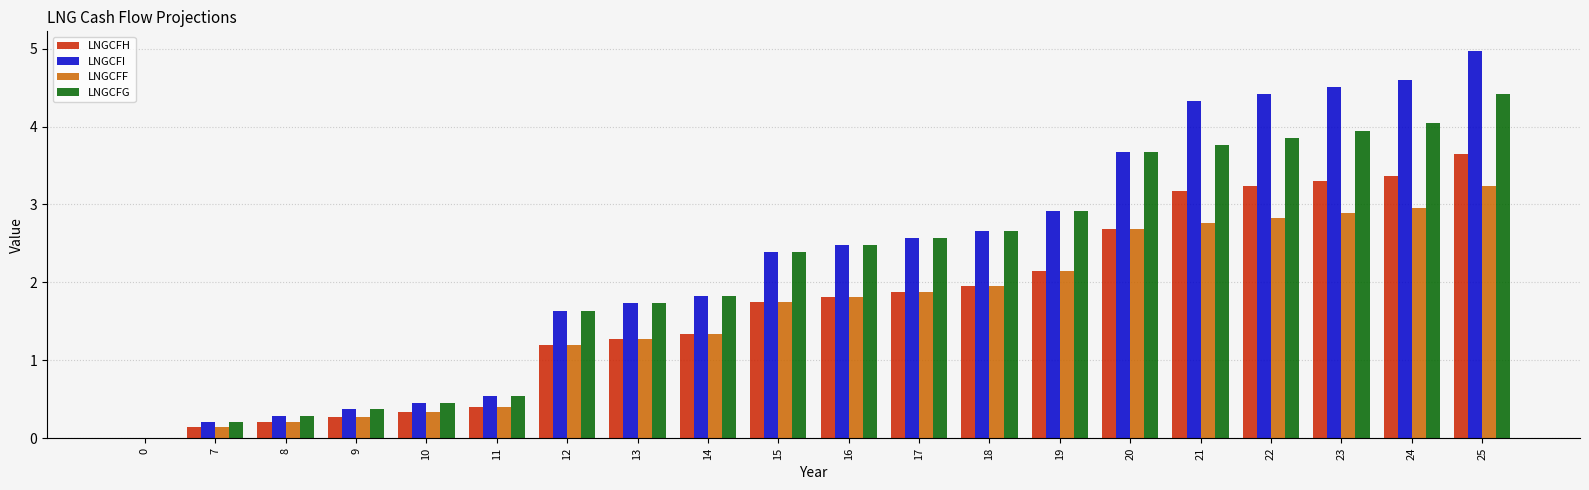

What is the total value across all series at 22?

14.3